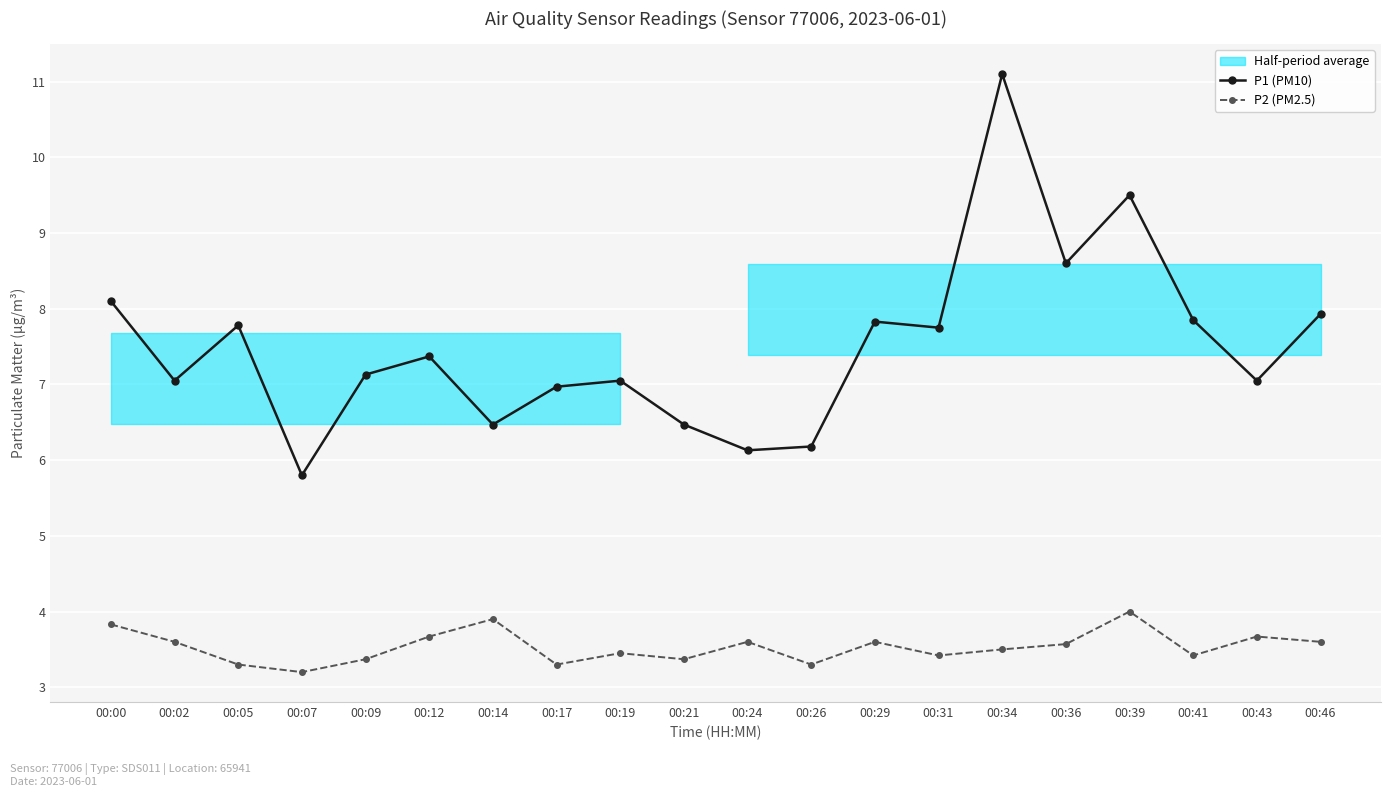

Reading left to right, transcribe all the data shown in this chart.

P1 (PM10): 8.1	7.0	7.8	5.8	7.1	7.4	6.5	7.0	7.0	6.5	6.1	6.2	7.8	7.8	11.1	8.6	9.5	7.8	7.0	7.9
P2 (PM2.5): 3.8	3.6	3.3	3.2	3.4	3.7	3.9	3.3	3.5	3.4	3.6	3.3	3.6	3.4	3.5	3.6	4.0	3.4	3.7	3.6